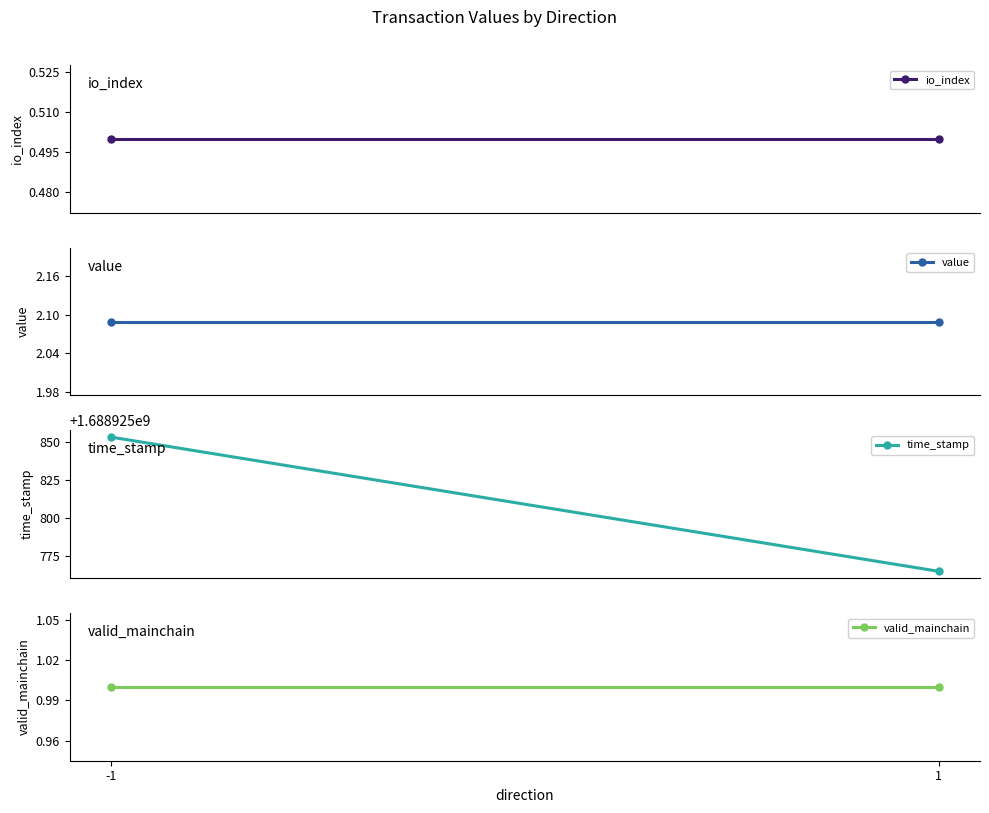

What is the value of the valid_mainchain point at the 2nd from the left?

1.0